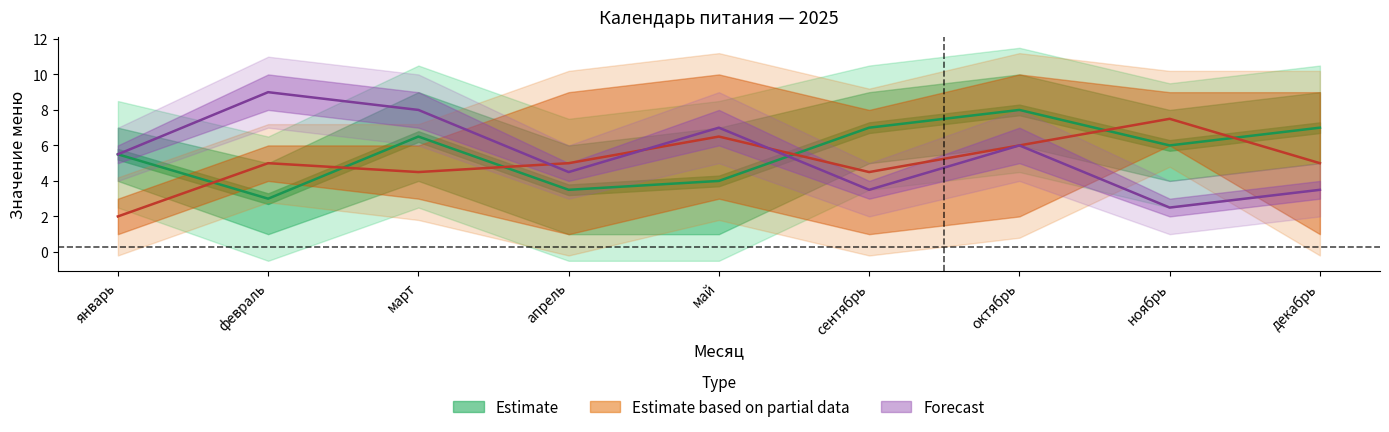

Is it true that Forecast equals 7.0 at май?

True